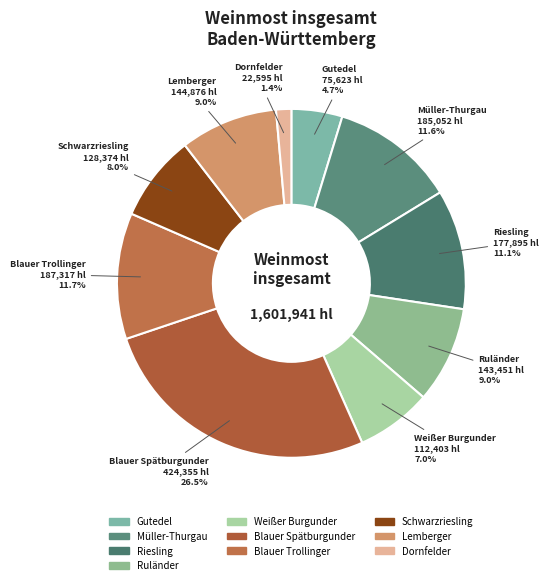

What percentage do Blauer Spätburgunder and Gutedel together represent?

31.2%